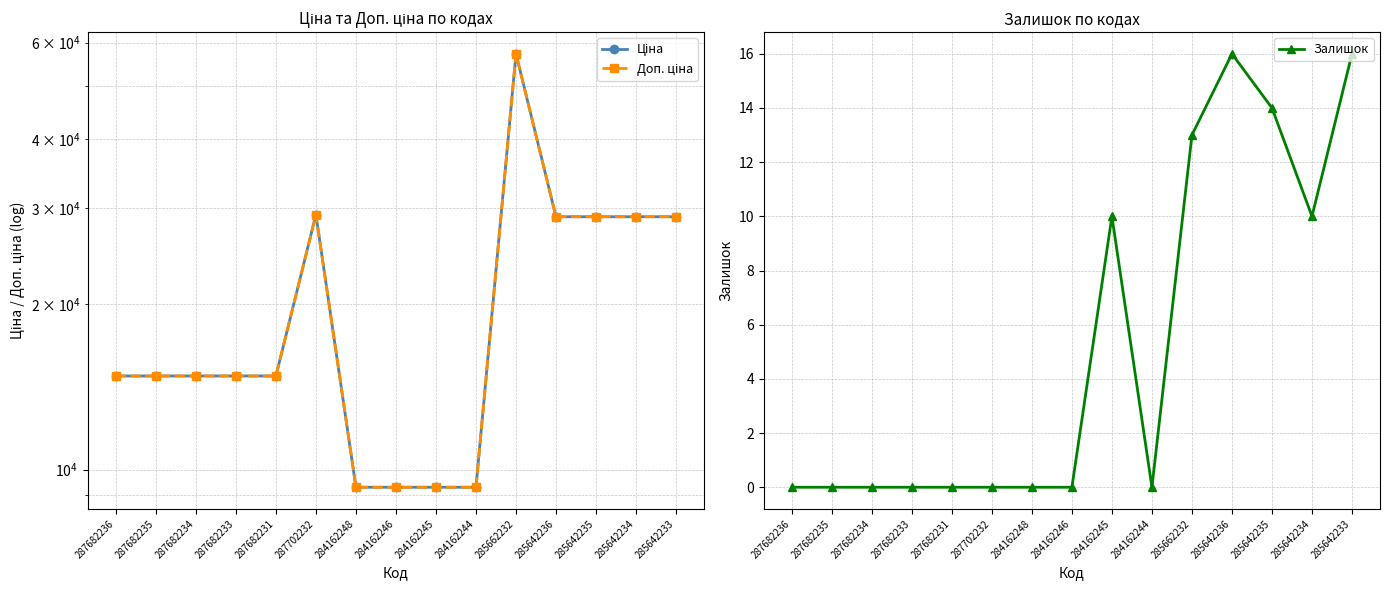

Which series has the widest spread of values?

Ціна